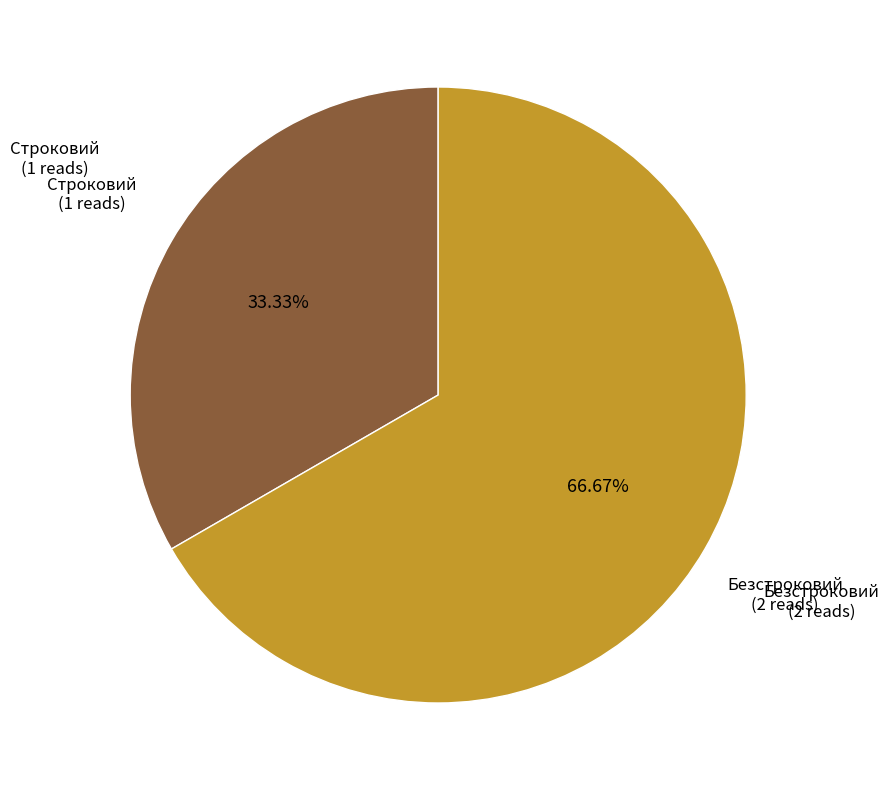

Is there any slice that represents more than half of the pie?

Yes